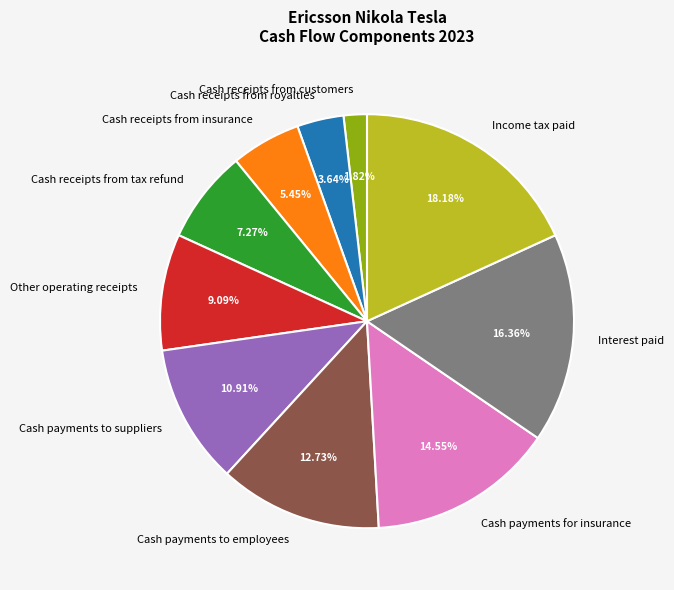

To the nearest percent, what percentage of the pie is Other operating receipts?

9%